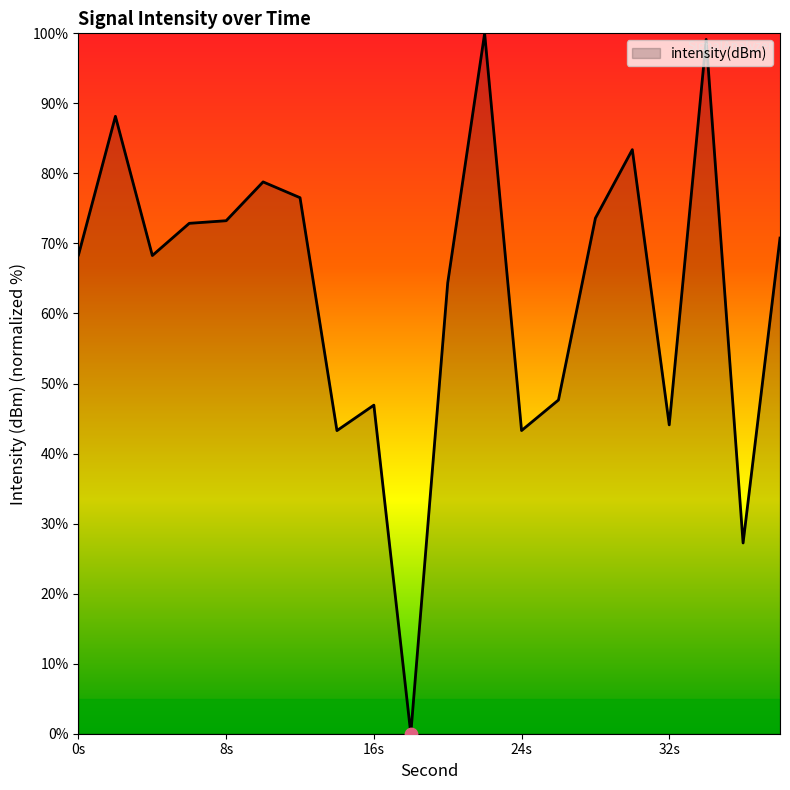

What is the maximum value shown in the chart?

100.0